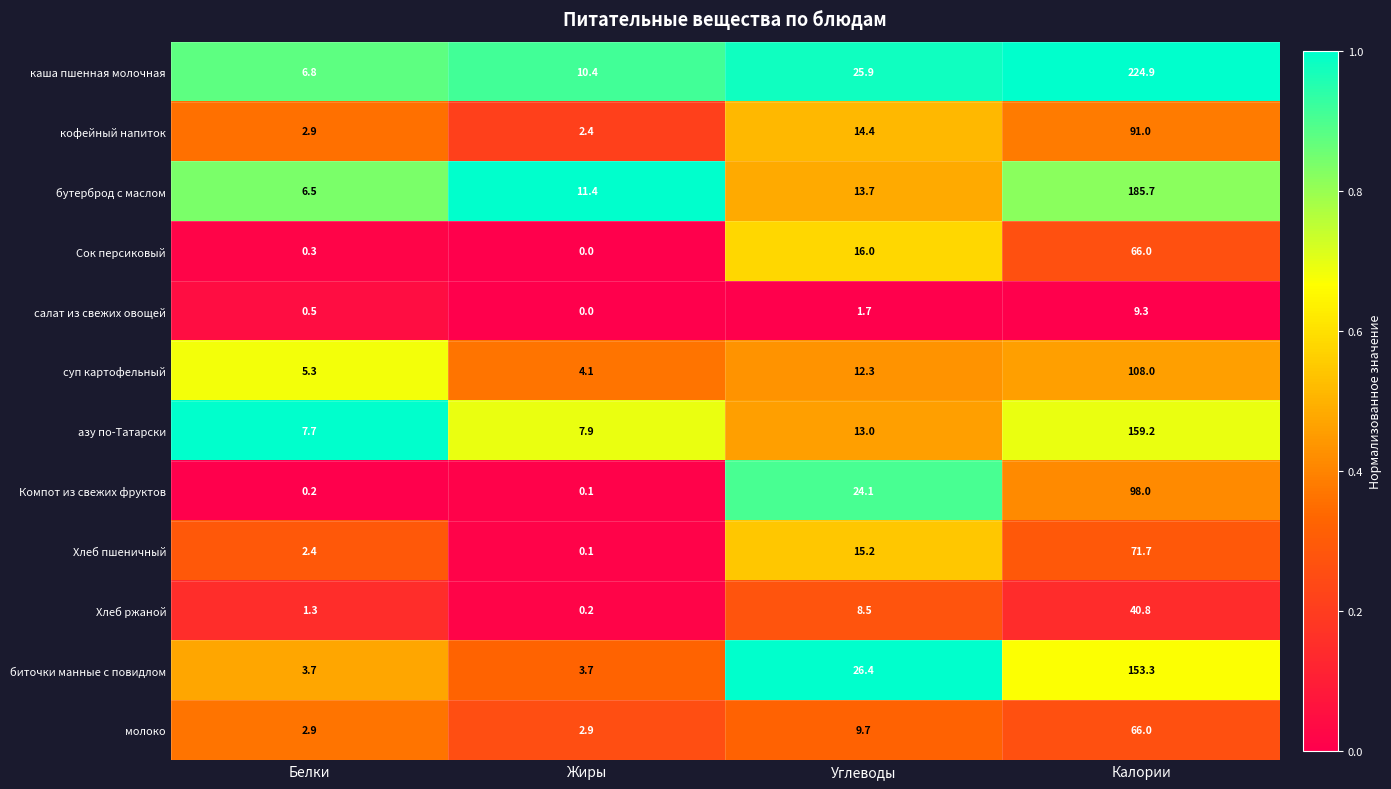

At which category does the chart reach its peak across all series?

Калории